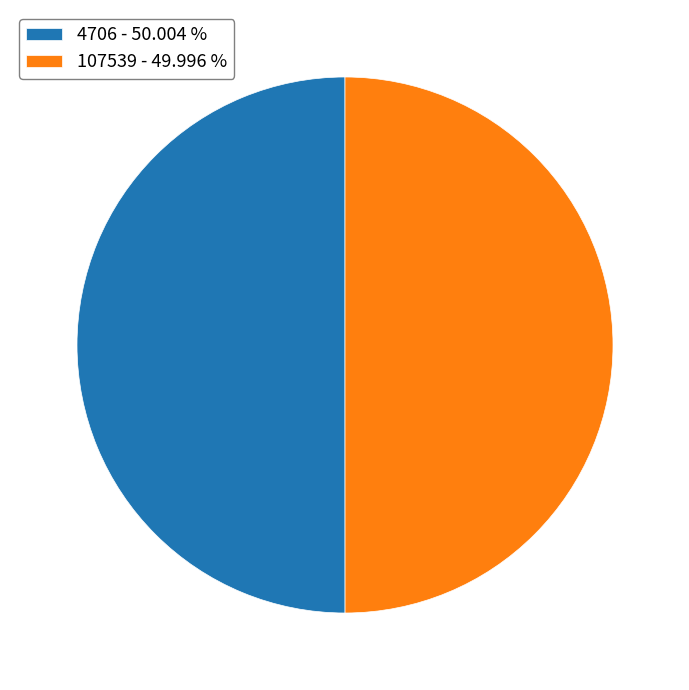

Is it true that 4706 is 50% of the pie?

True